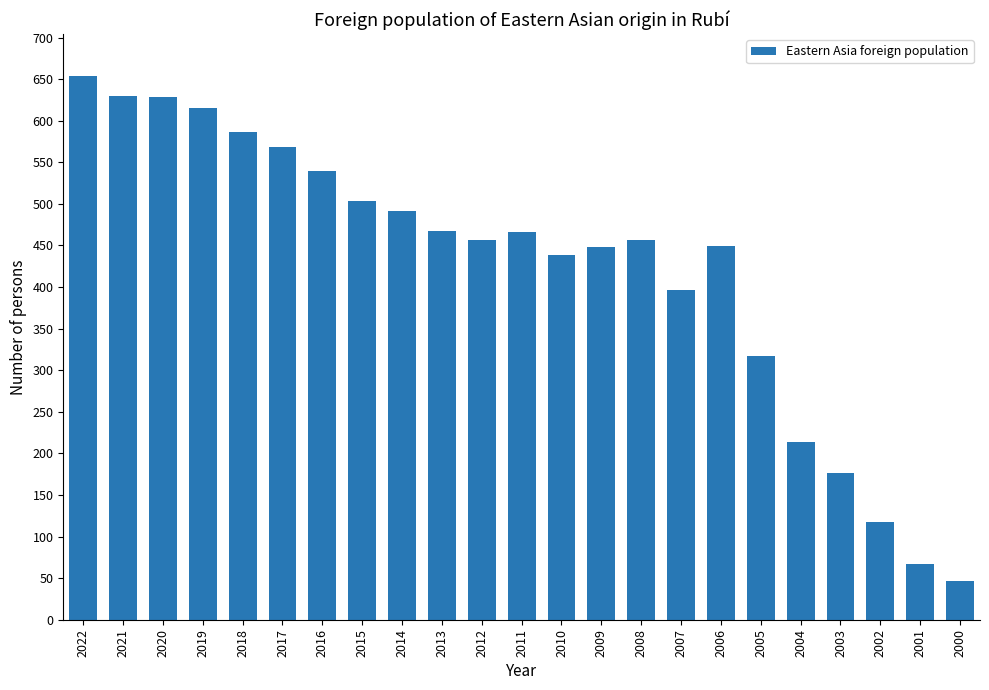

What is the value of the 9th bar from the left?

492